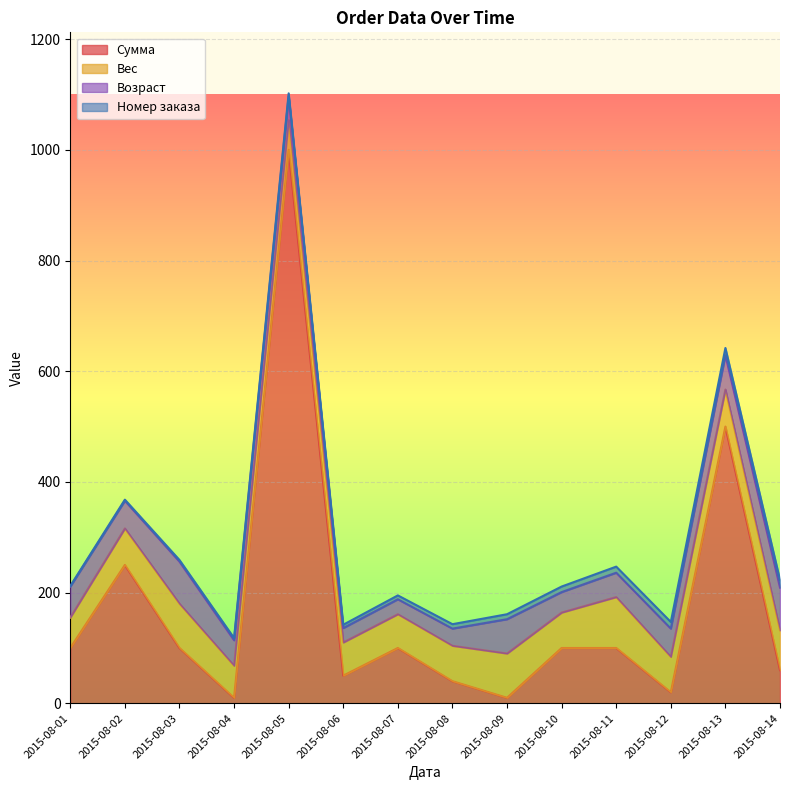

What value does the Номер заказа series have at 2015-08-09?

9